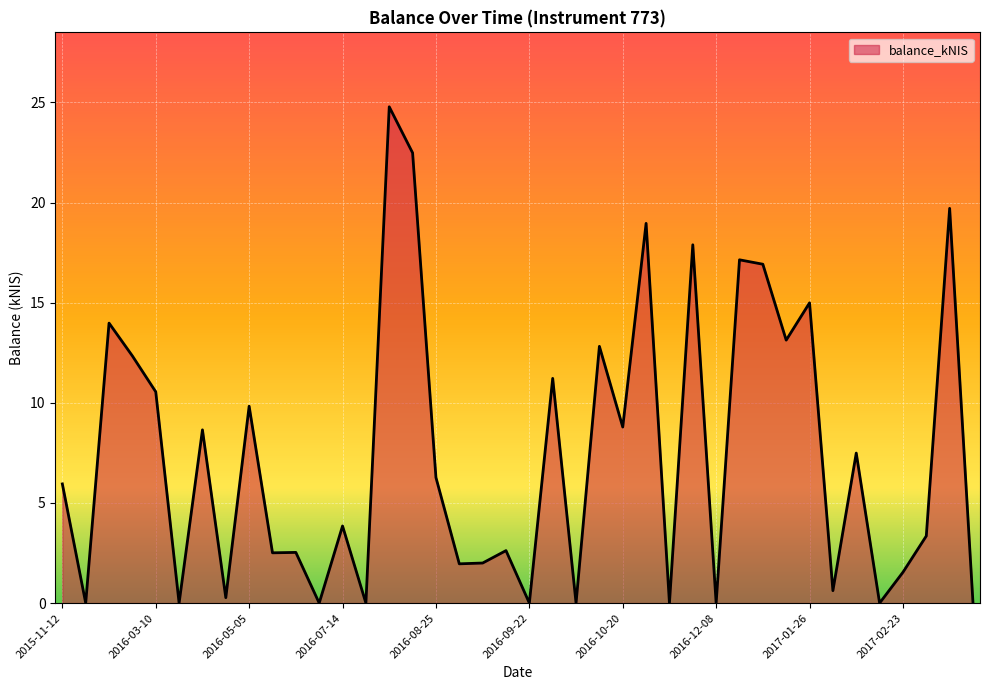

What is the maximum value shown in the chart?

24.8